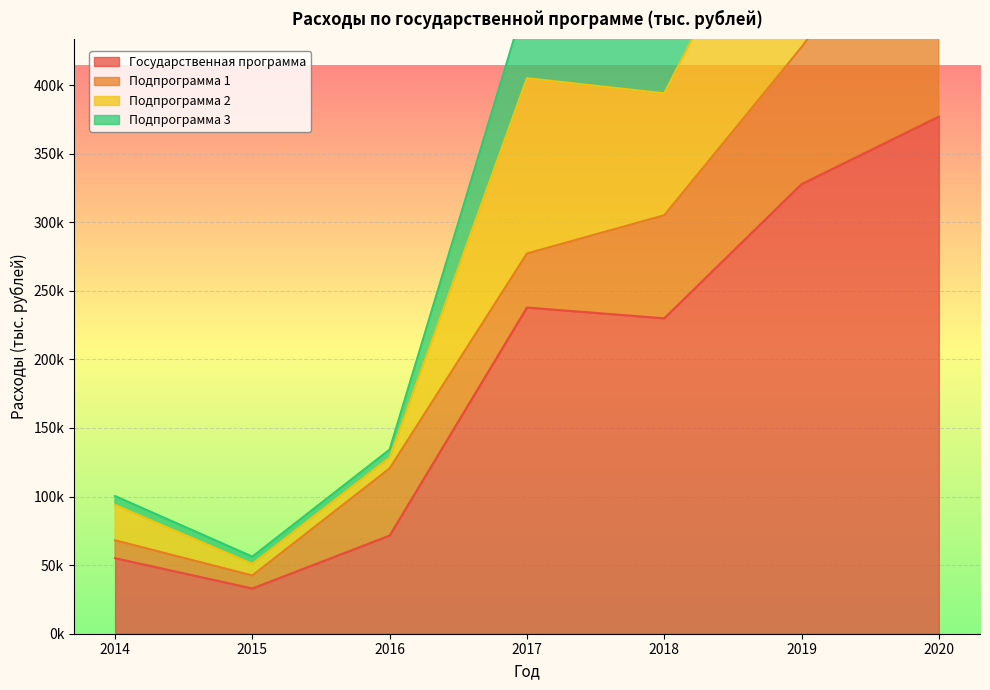

True or false: Государственная программа and Подпрограмма 3 intersect in this chart.

False